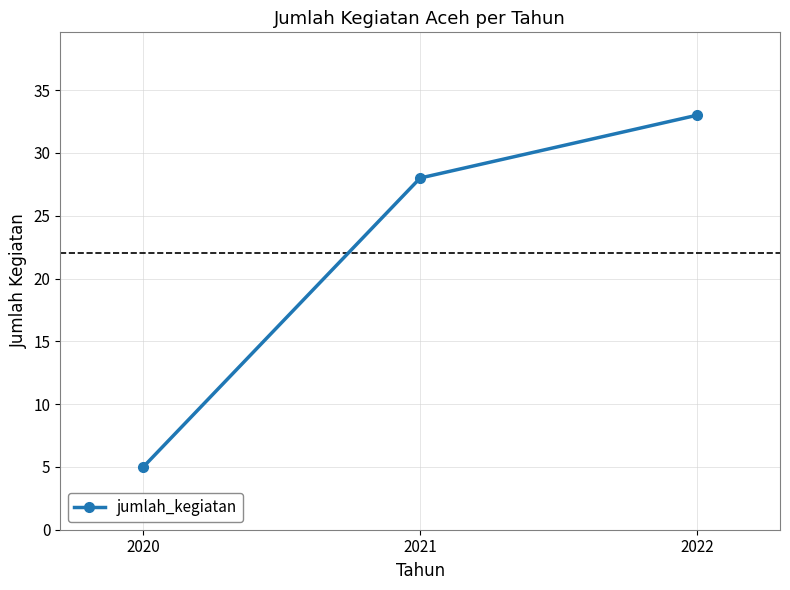

The value at 2020 is 5. True or false?

True